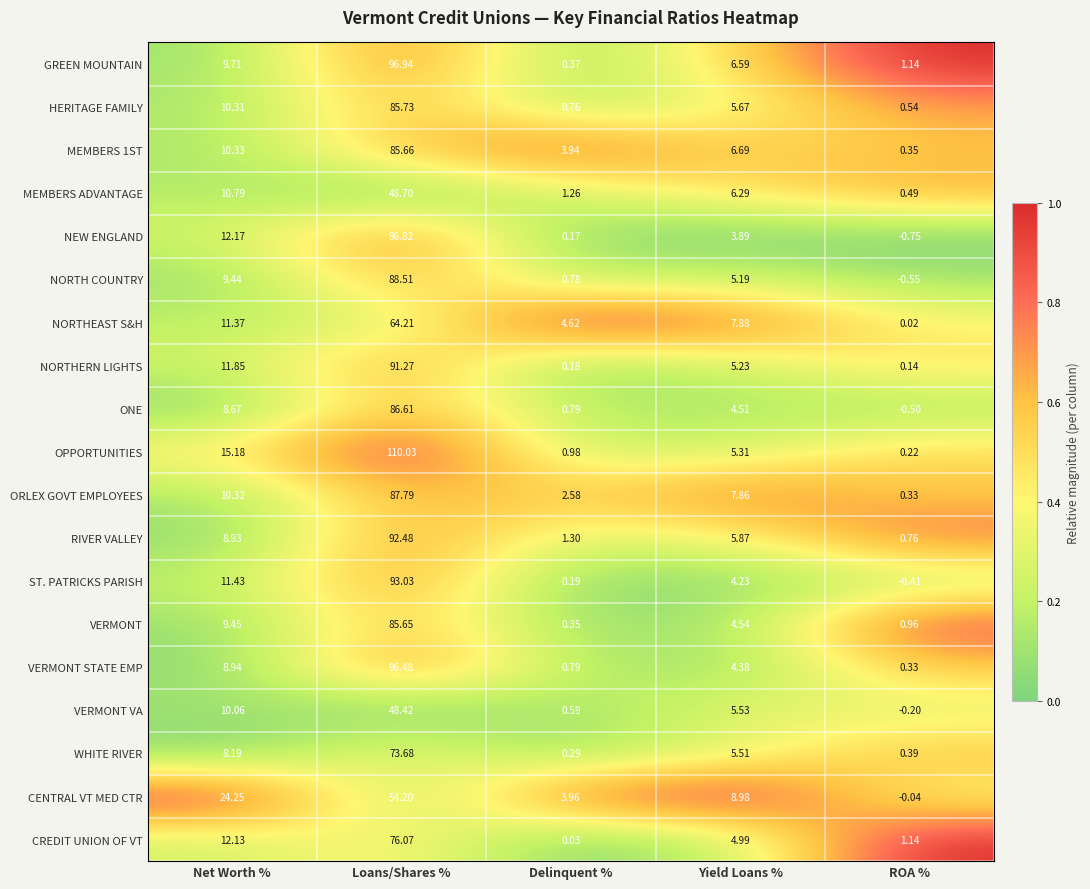

Which series has the widest spread of values?

OPPORTUNITIES